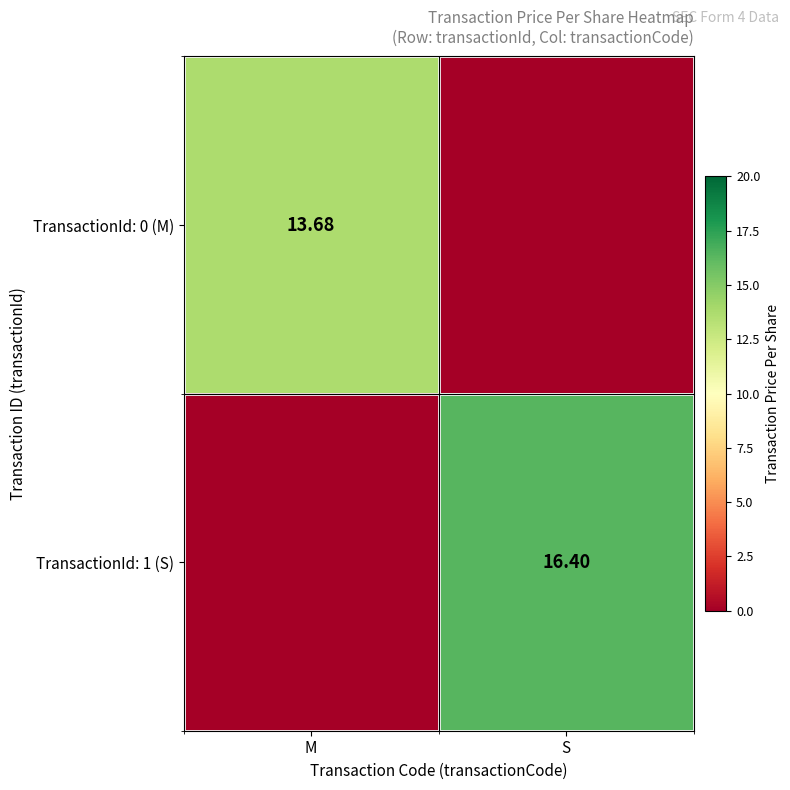

What is the average value of the TransactionId: 1 (S) series?

8.2